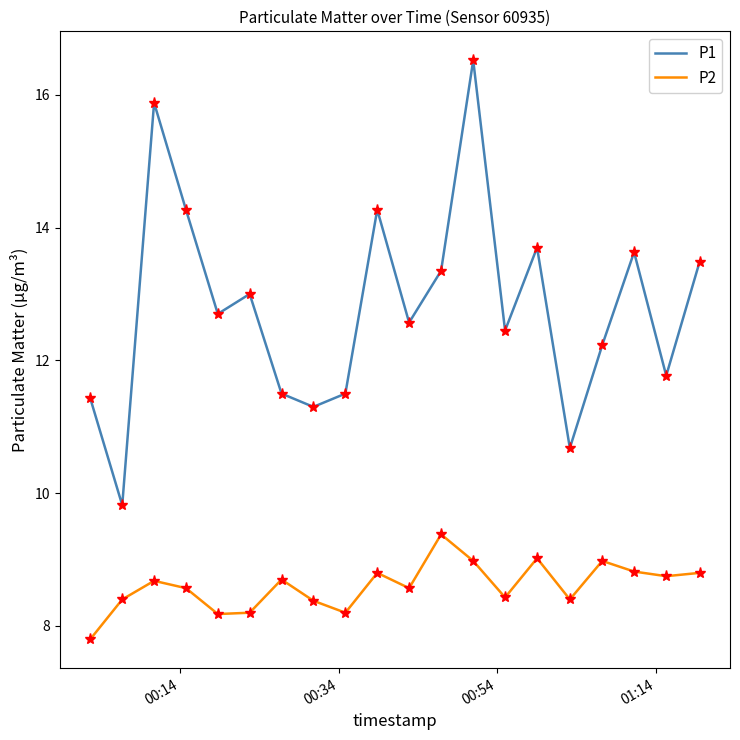

Which series has the largest total across all categories?

P1